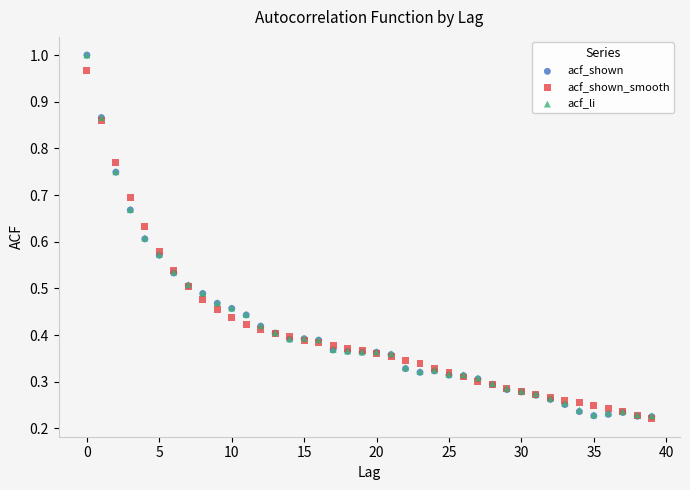

Which series has the widest spread of Y values?

acf_shown